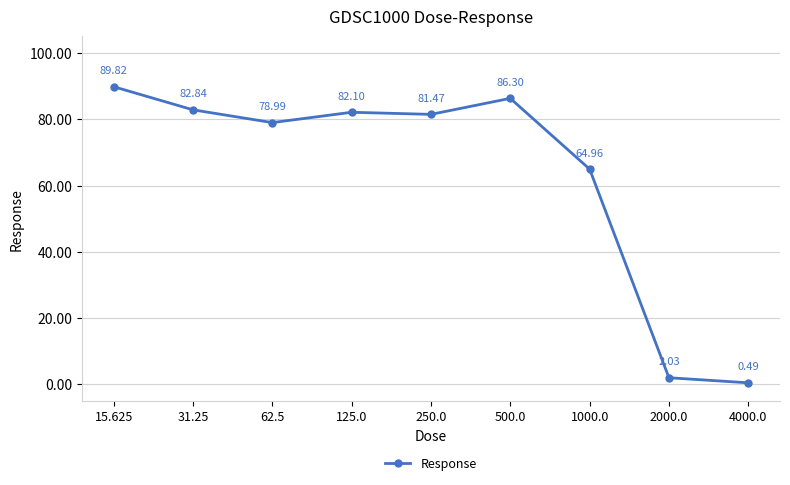

What is the difference between the maximum and minimum values?

89.3